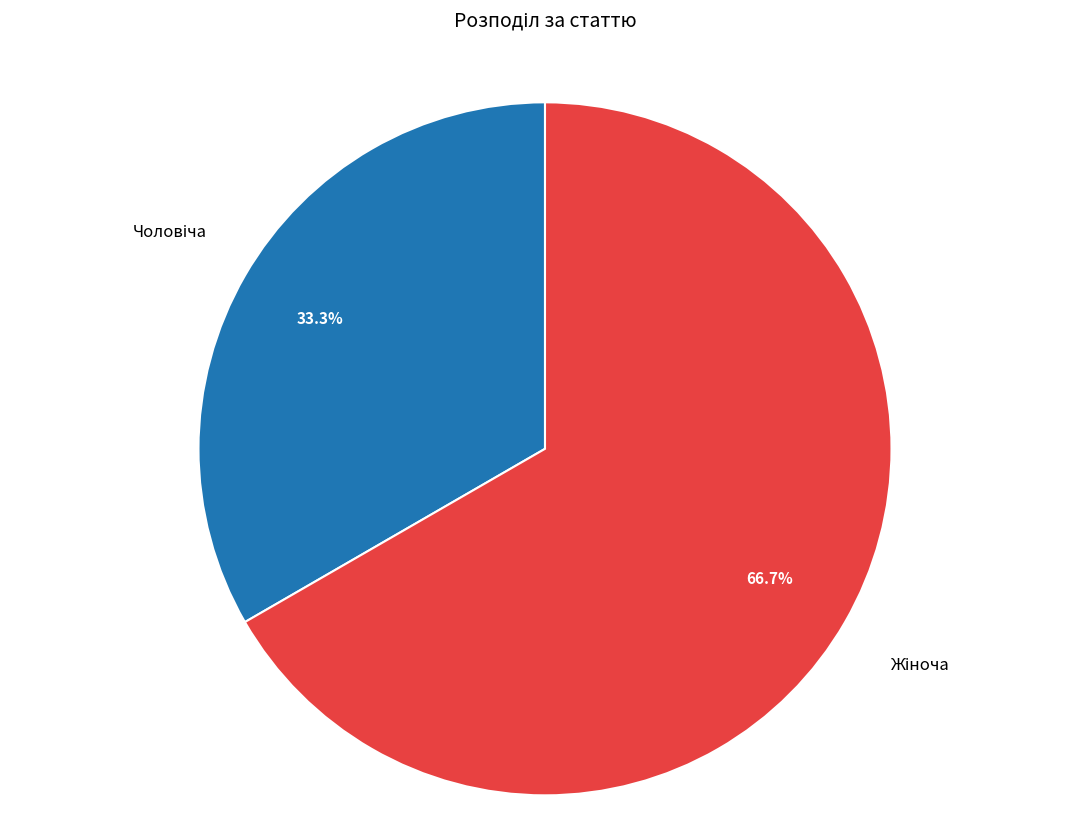

Is there a majority slice in this chart?

Yes